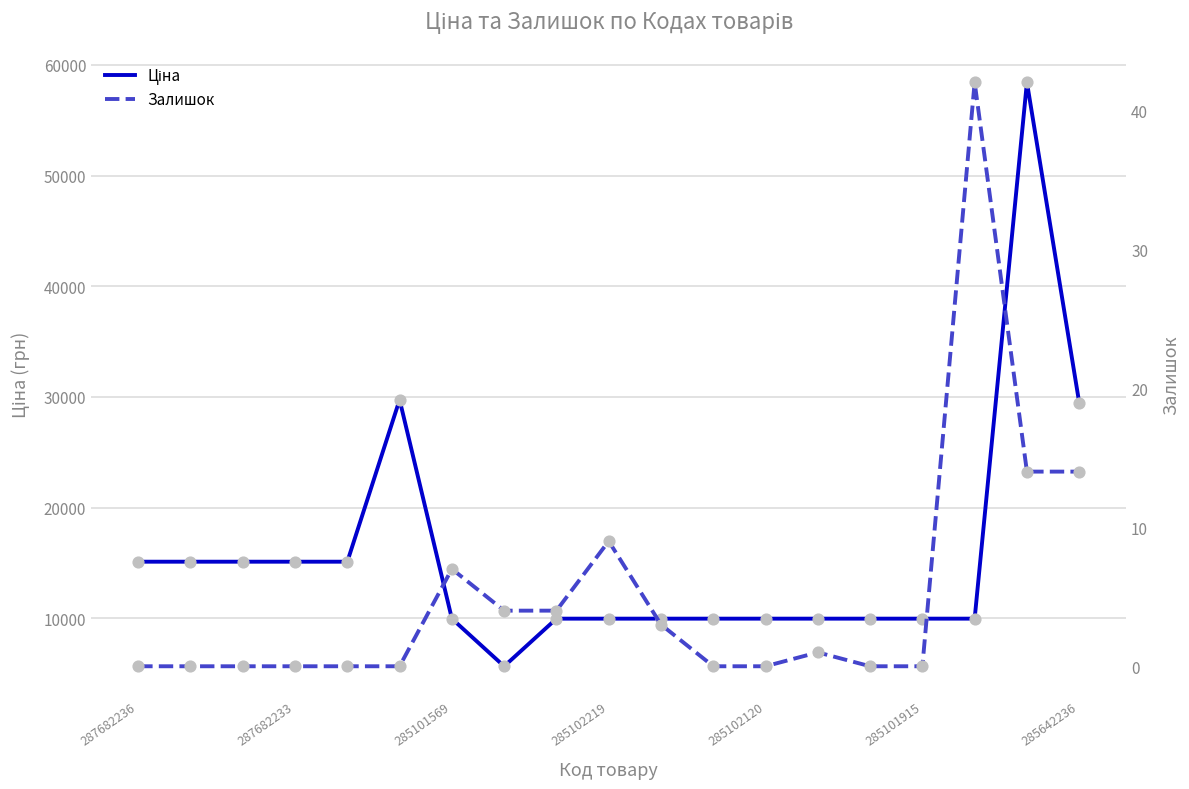

Is the value of Ціна at 7 greater than the value of Залишок at 10?

Yes